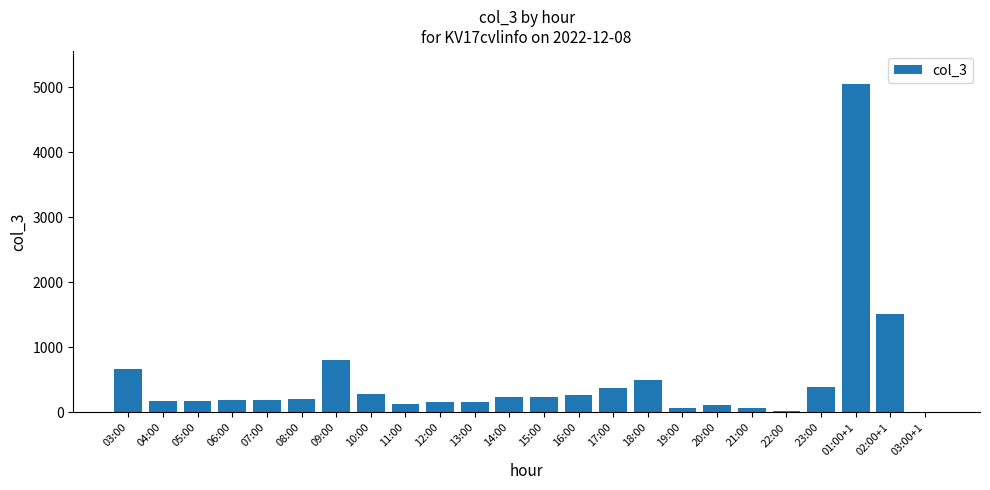

Between 17:00 and 05:00, which is larger?

17:00